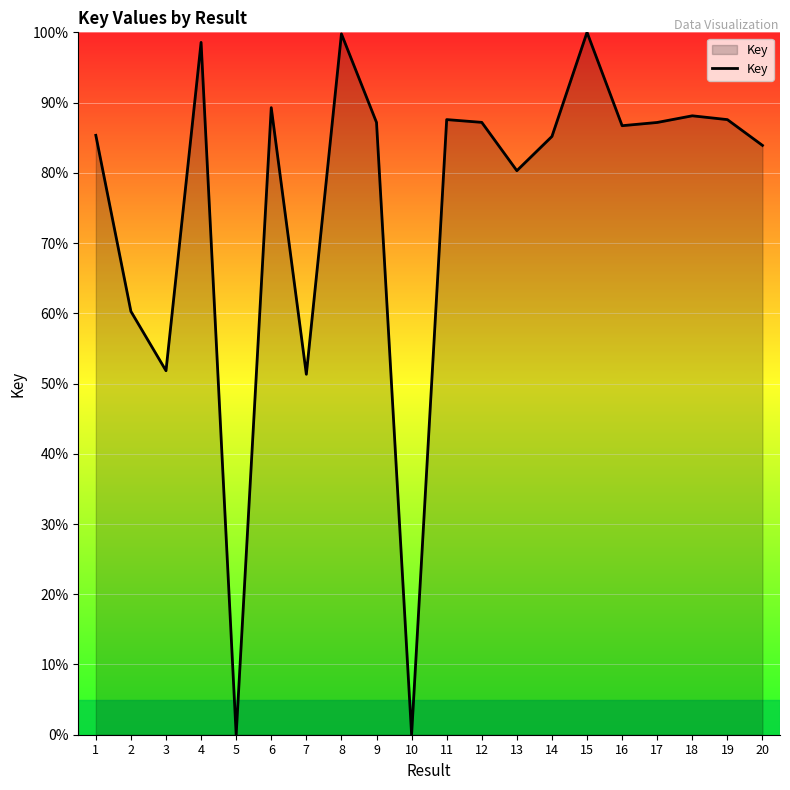

What is the greatest value displayed?

100.0